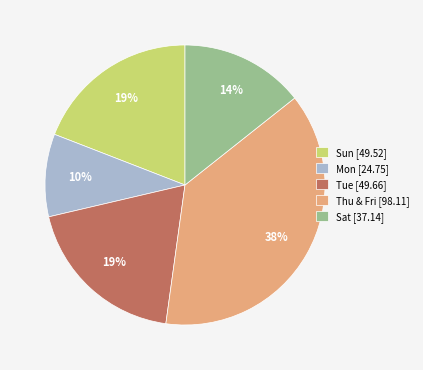

Is there any slice that represents more than half of the pie?

No